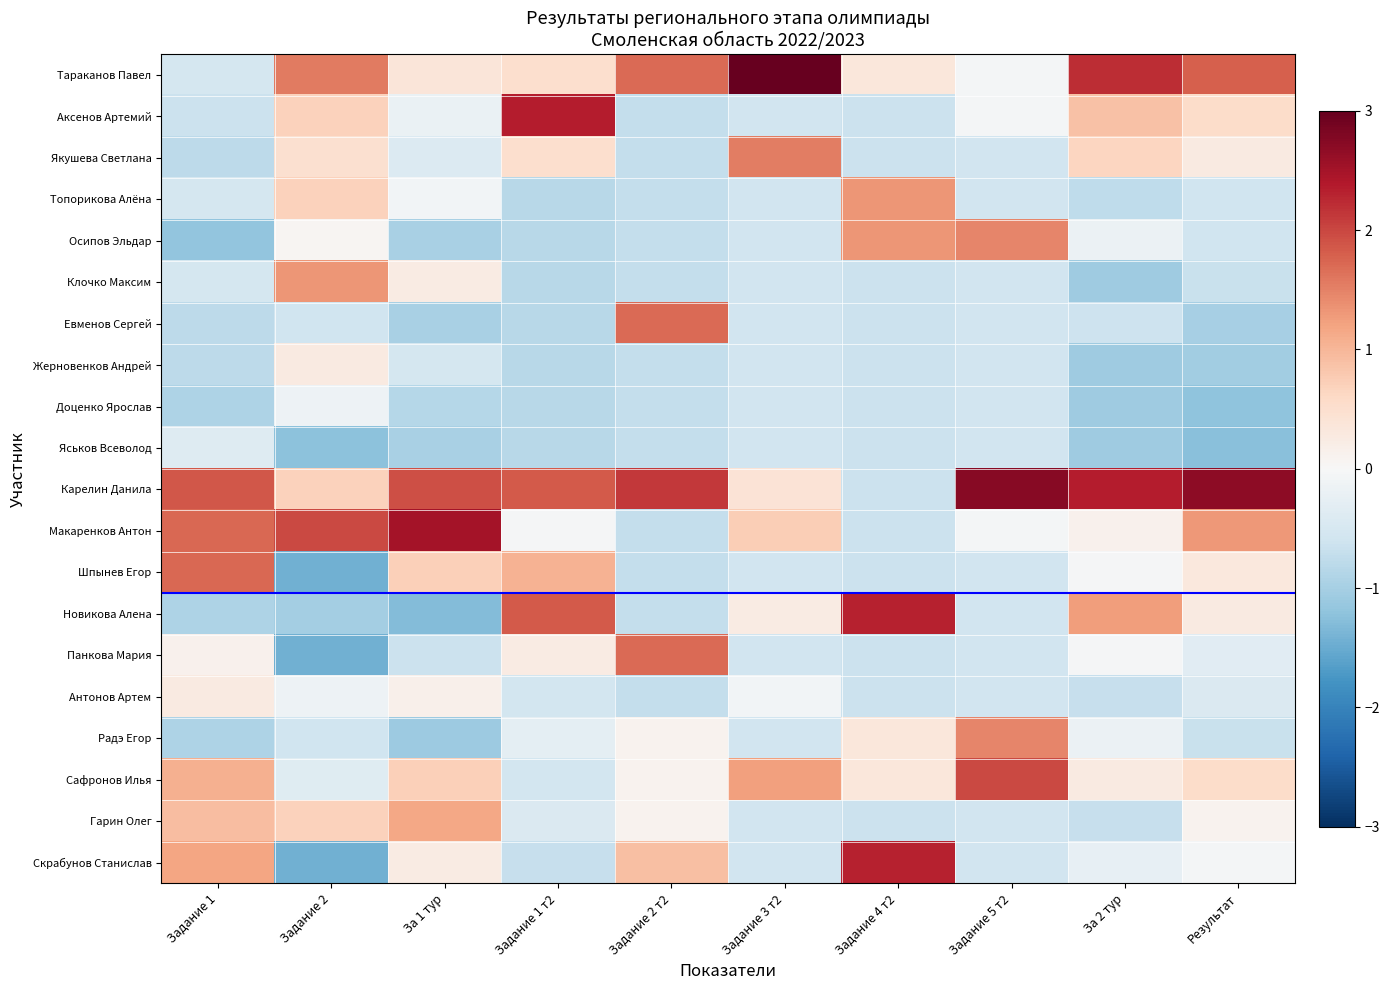

Rank the series by their maximum value, from highest to lowest.

Тараканов Павел, Карелин Данила, Макаренков Антон, Аксенов Артемий, Новикова Алена, Скрабунов Станислав, Сафронов Илья, Шпынев Егор, Евменов Сергей, Панкова Мария, Якушева Светлана, Осипов Эльдар, Радэ Егор, Клочко Максим, Топорикова Алёна, Гарин Олег, Антонов Артем, Жерновенков Андрей, Доценко Ярослав, Яськов Всеволод